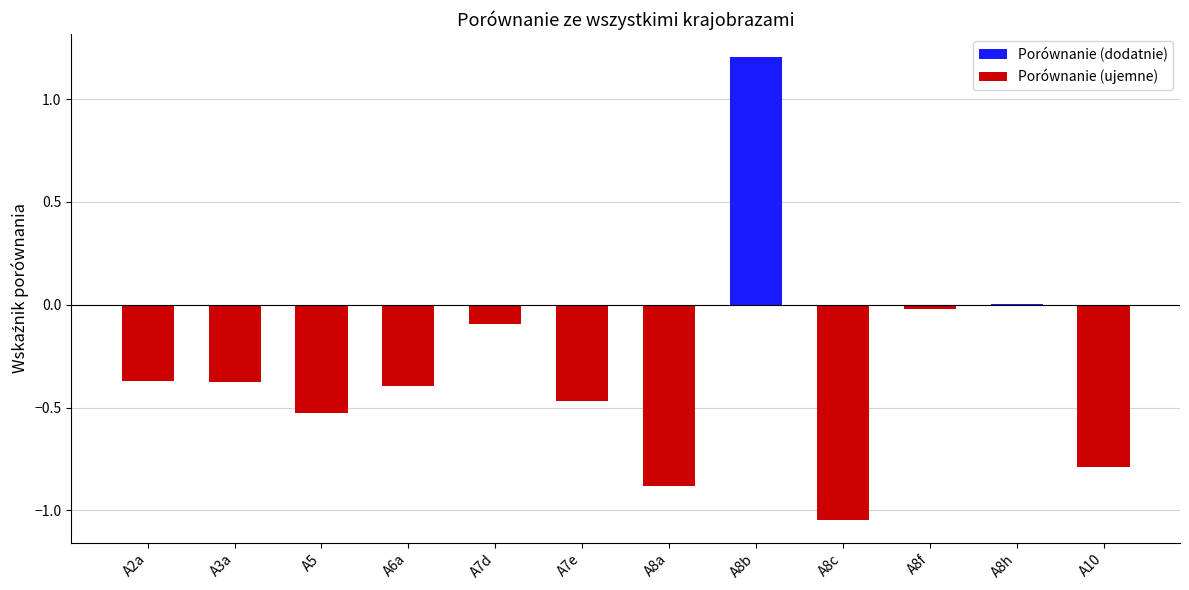

How many data points are above 0?

2